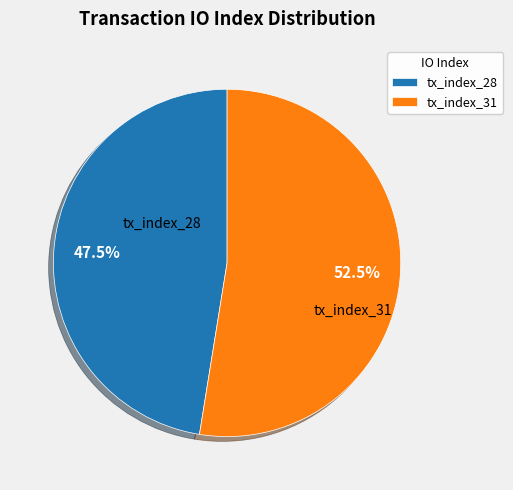

What portion of the pie excludes tx_index_31?

47.5%